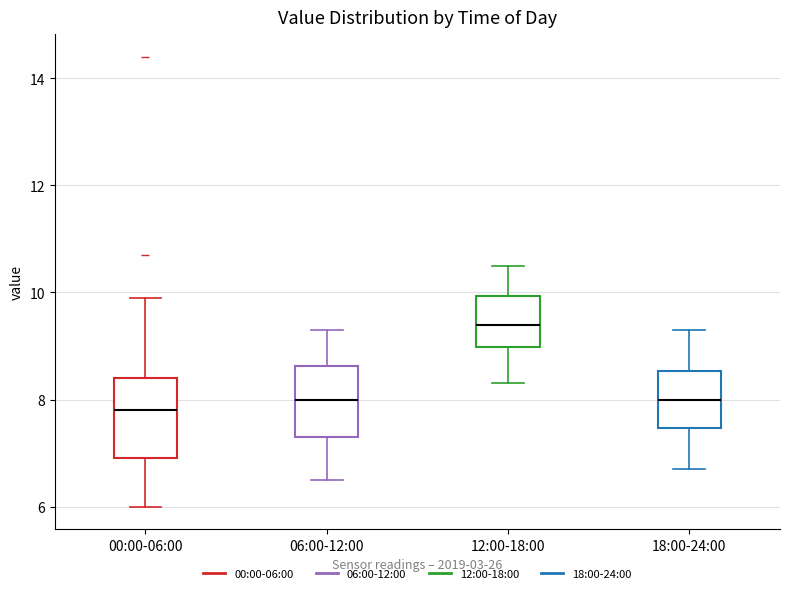

Reading left to right, read every box against the y-axis: the position of its median line, the range the box covers, and the ends of its whiskers. The values are not printed on the chart, so give them approximately, as read against the axis.

00:00-06:00: median 7.8, box 7.0 to 8.4, whiskers 6.0 to 10.0
06:00-12:00: median 8.0, box 7.4 to 8.6, whiskers 6.6 to 9.4
12:00-18:00: median 9.4, box 9.0 to 10.0, whiskers 8.4 to 10.6
18:00-24:00: median 8.0, box 7.4 to 8.6, whiskers 6.8 to 9.4